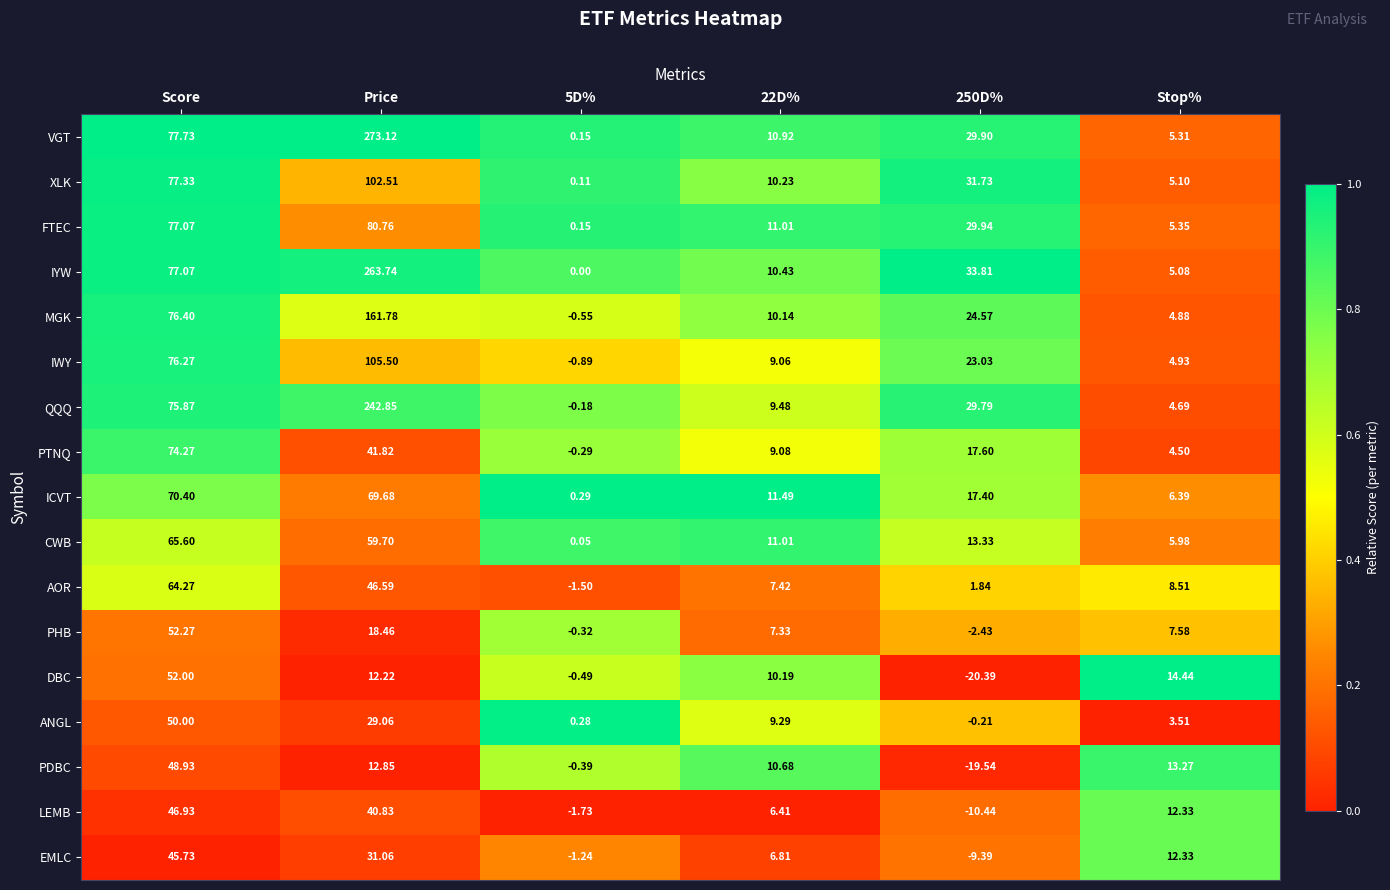

Which series has the largest range (max minus min)?

VGT